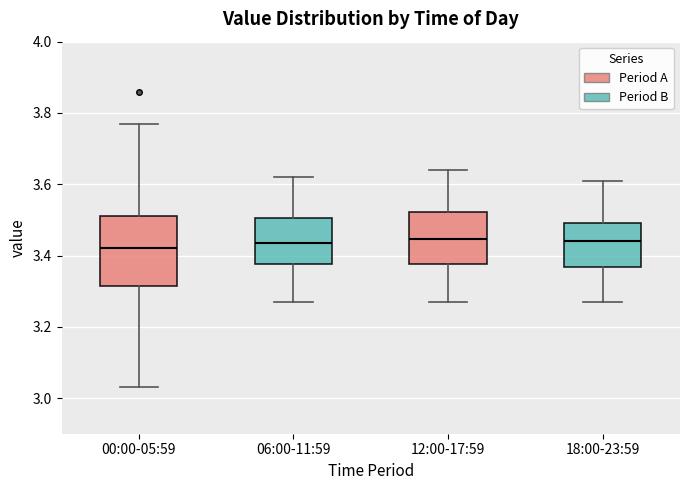

Reading left to right, transcribe this box plot: for each box, give where its median line is, the range the box spans, and where its two whiskers end, as read against the y-axis. The values are not printed on the chart, so give them approximately, as read against the axis.

00:00-05:59: median 3.42, box 3.32 to 3.52, whiskers 3.04 to 3.78
06:00-11:59: median 3.44, box 3.38 to 3.50, whiskers 3.28 to 3.62
12:00-17:59: median 3.44, box 3.38 to 3.52, whiskers 3.28 to 3.64
18:00-23:59: median 3.44, box 3.36 to 3.50, whiskers 3.28 to 3.62